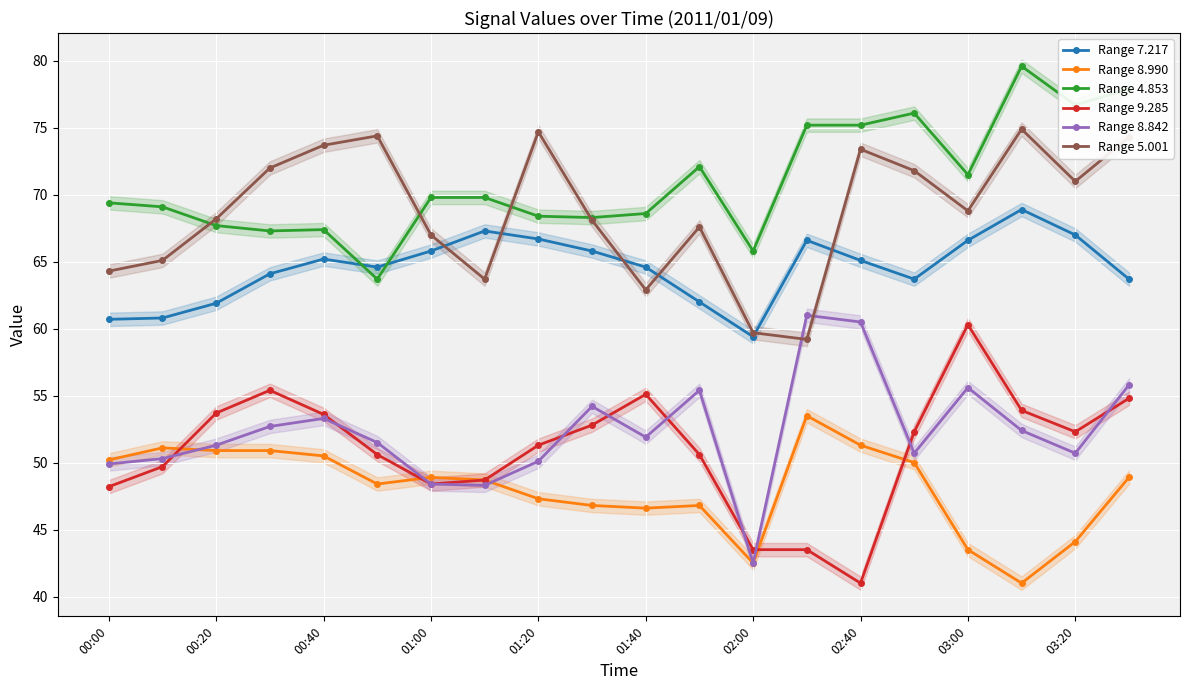

The value of Range 7.217 at 02:00 is 59.4. True or false?

True